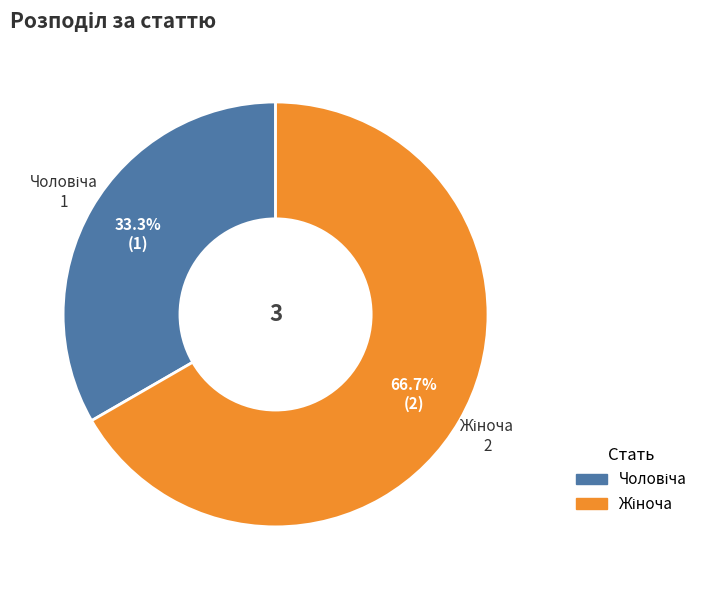

Is there a majority slice in this chart?

Yes